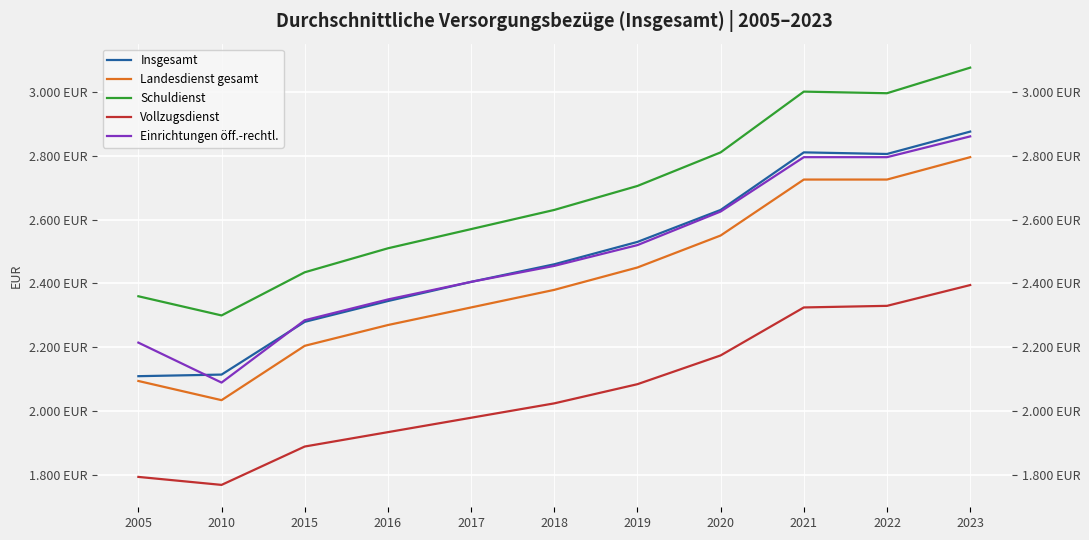

Where does the Landesdienst gesamt series first go above 2380?

2019